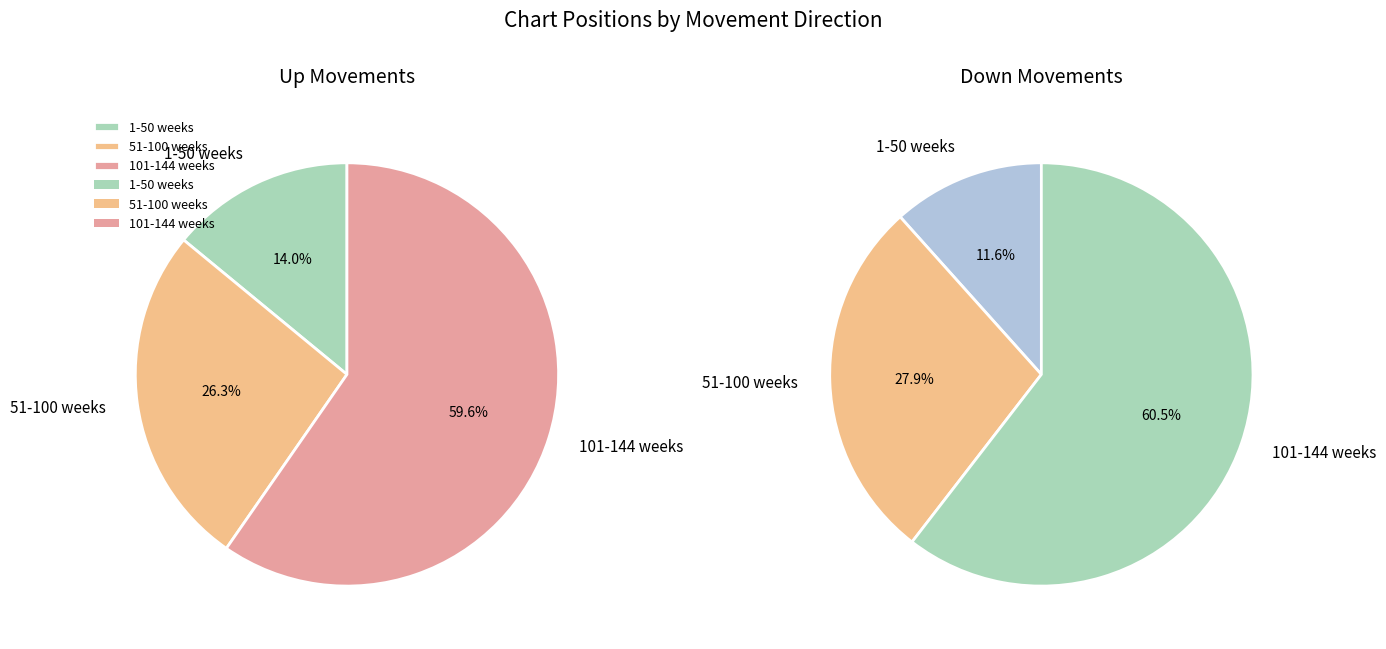

The Down slice represents 35% of the pie. True or false?

False